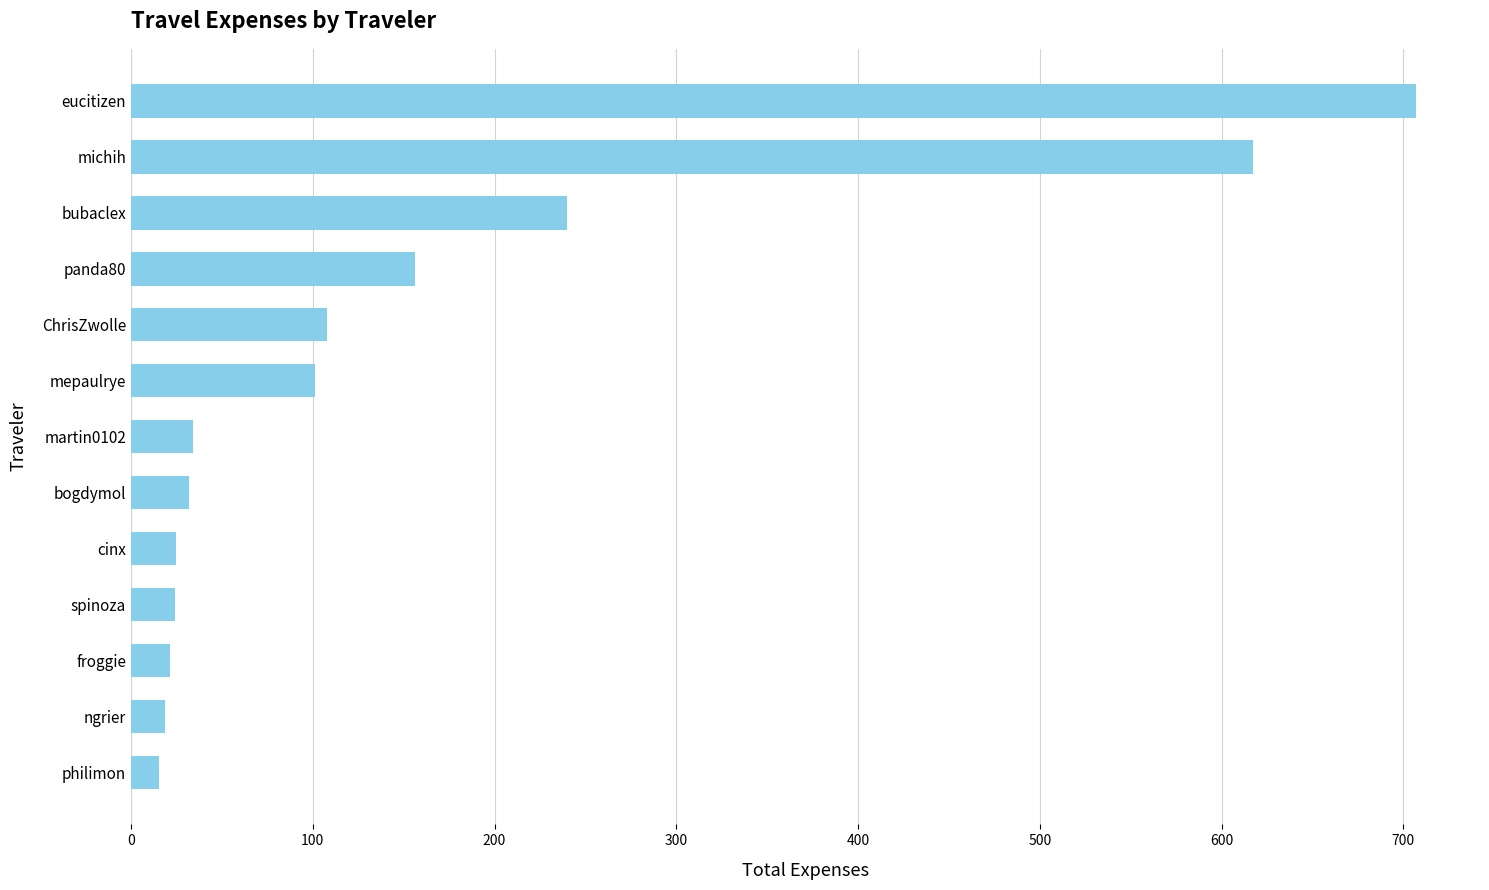

How many values exceed 34?

7